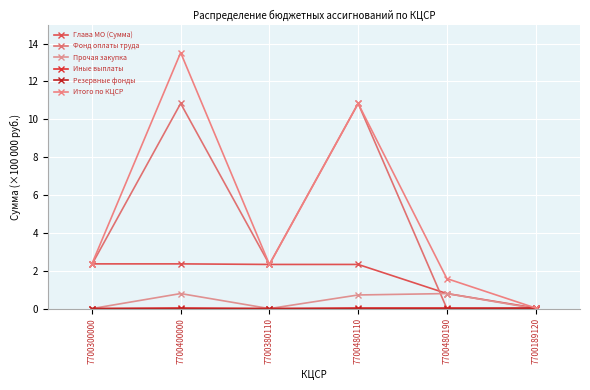

Reading left to right, what are all the values shown in this chart?

Глава МО (Сумма): 2.4	2.4	2.3	2.3	0.8	0.0
Фонд оплаты труда: 2.3	10.8	2.3	10.8	0.0	0.0
Прочая закупка: 0.0	0.8	0.0	0.7	0.8	0.0
Иные выплаты: 0.0	0.0	0.0	0.0	0.0	0.0
Резервные фонды: 0.0	0.0	0.0	0.0	0.0	0.0
Итого по КЦСР: 2.4	13.5	2.3	10.8	1.6	0.0